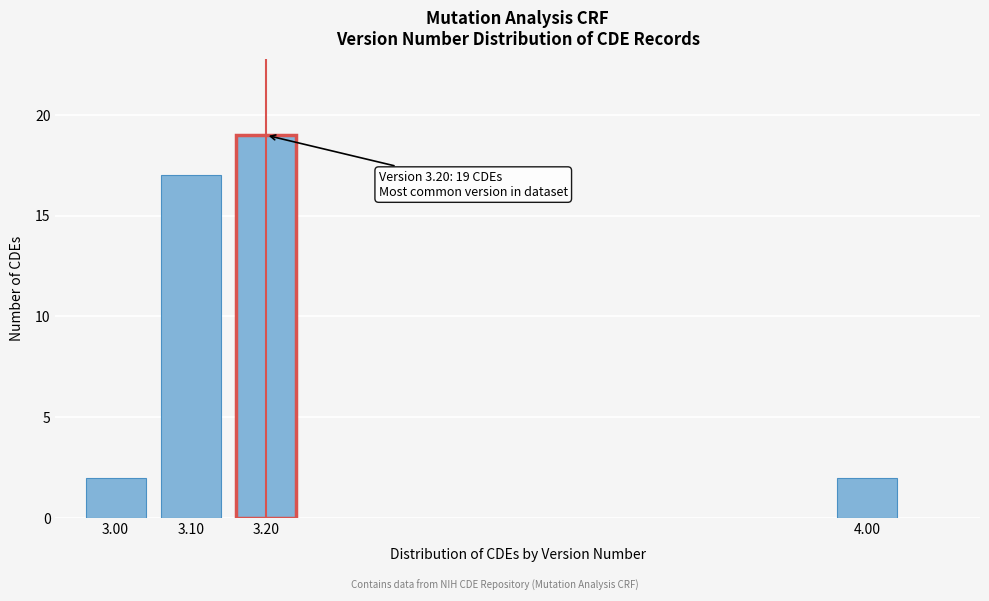

Reading right to left, transcribe all the data shown in this chart.

2	19	17	2